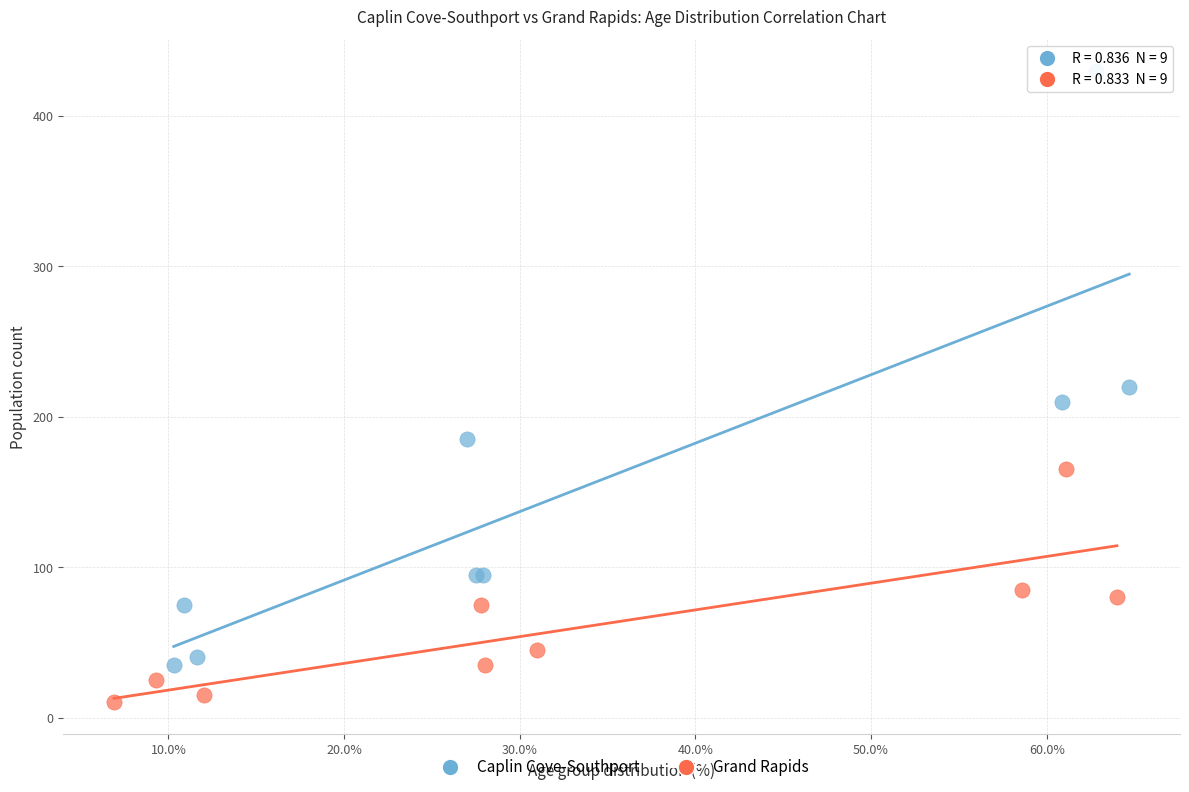

What are all the series names shown in the legend?

Caplin Cove-Southport, Grand Rapids